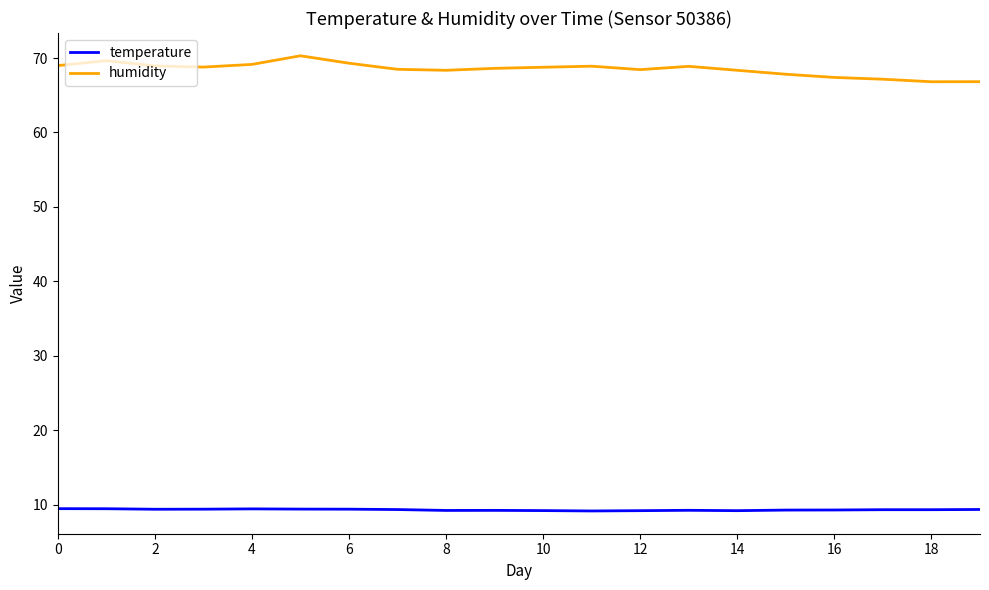

Rank the series by their maximum value, from highest to lowest.

humidity, temperature